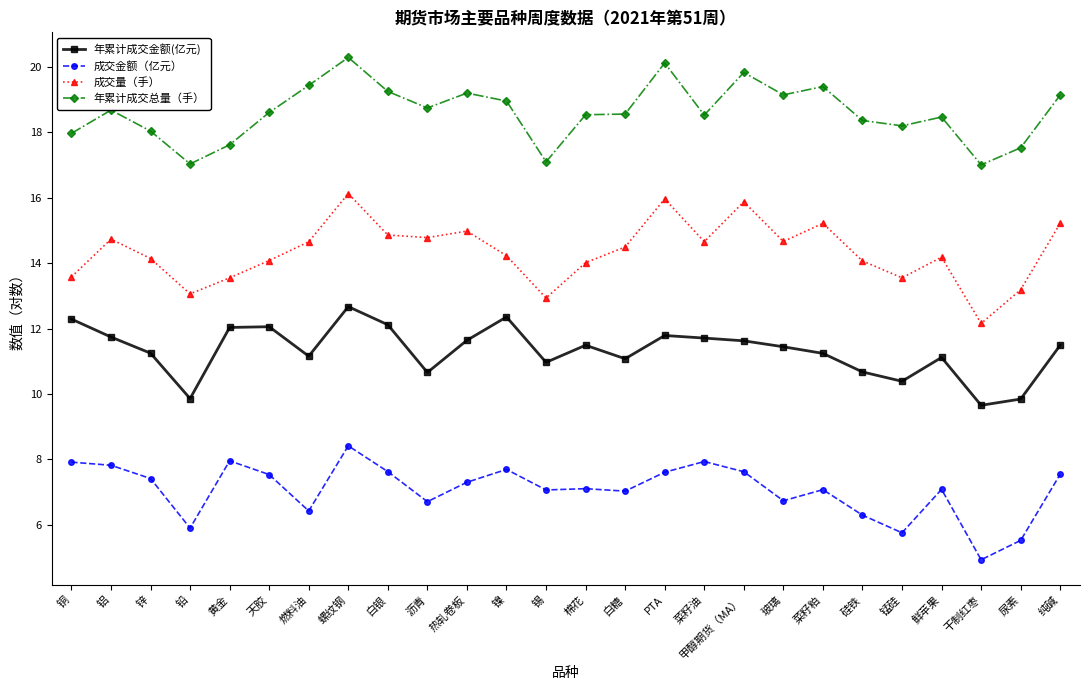

What is the spread (max minus min) of values at 螺纹钢?

11.9